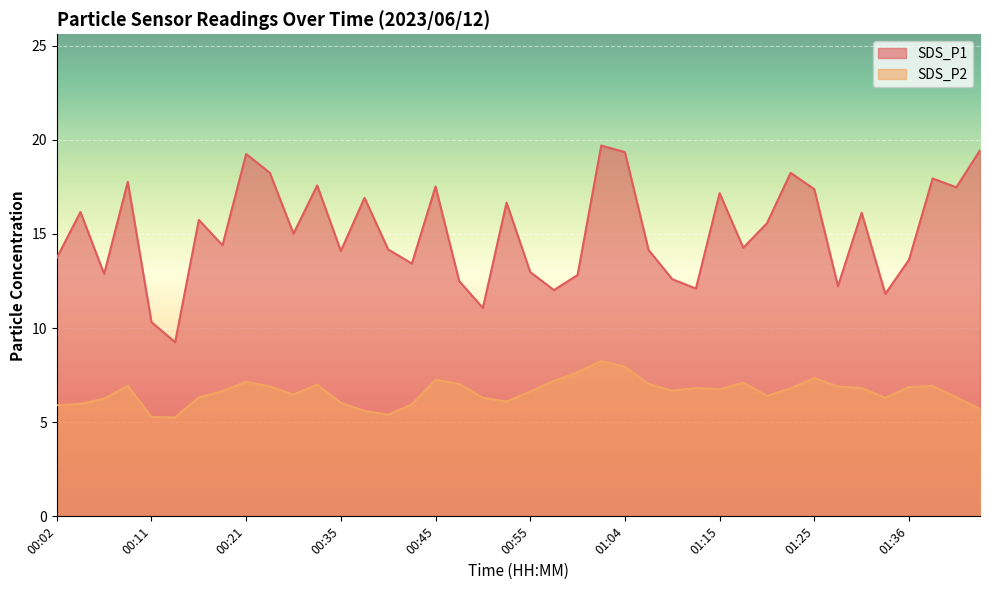

How many lines are shown in the chart?

2